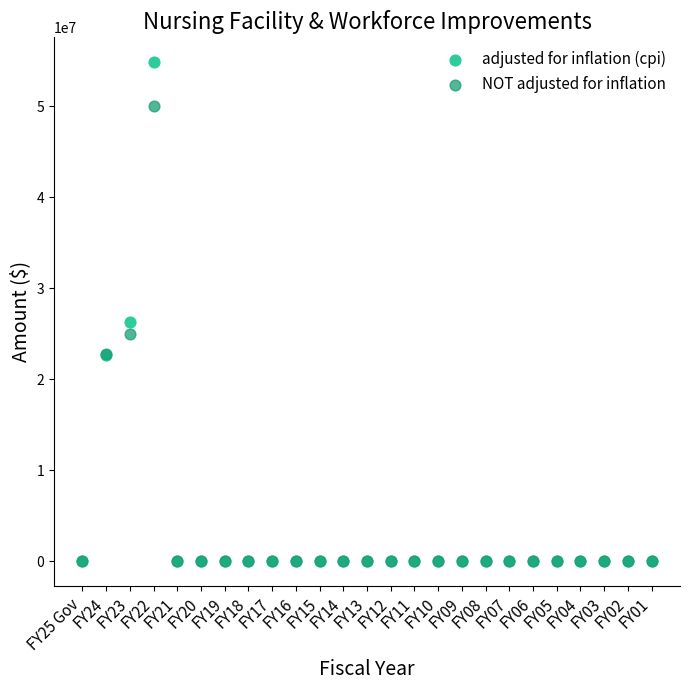

What are all the series names shown in the legend?

adjusted for inflation (cpi), NOT adjusted for inflation